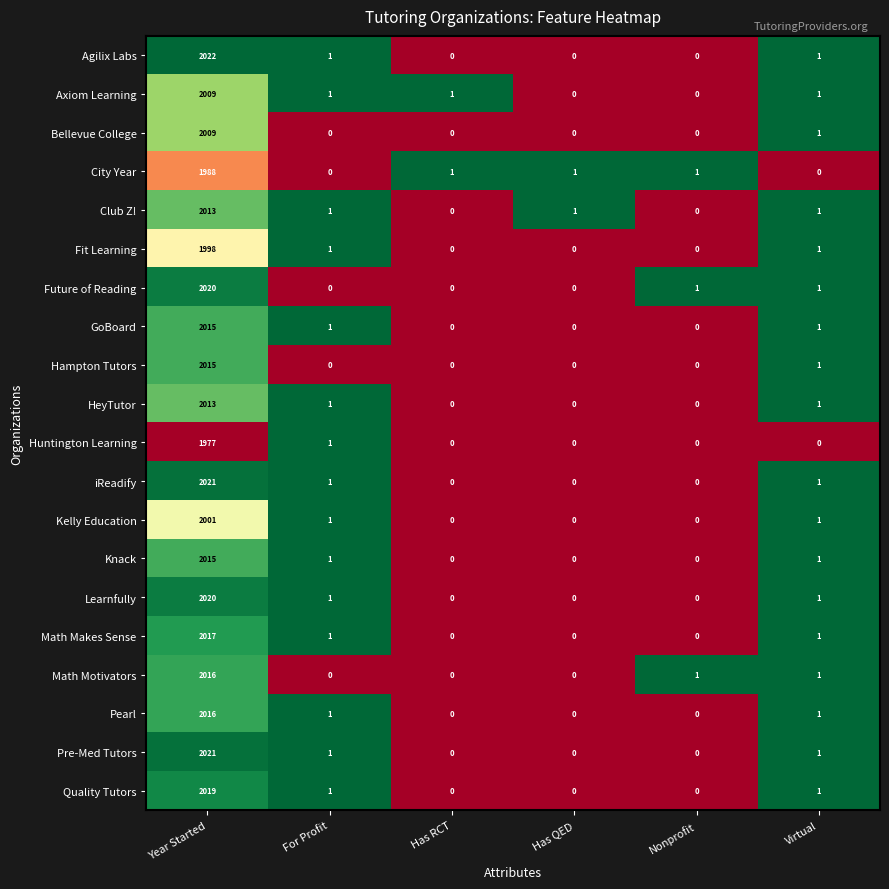

What is the sum of all iReadify values?

2023